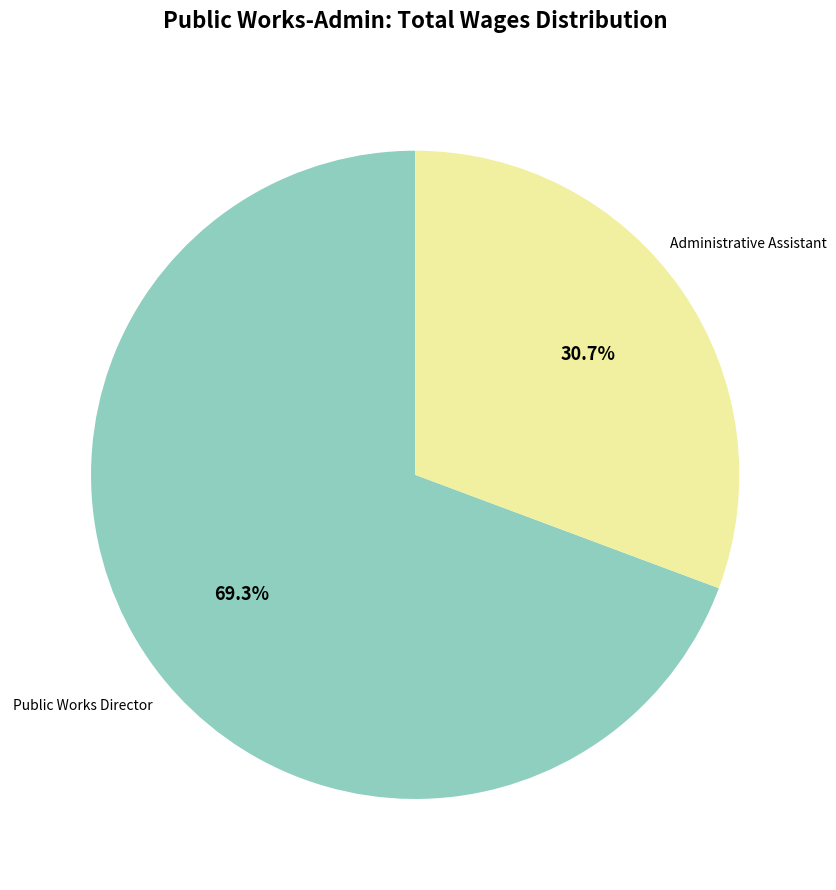

Rank the categories by value from highest to lowest.

Public Works Director, Administrative Assistant